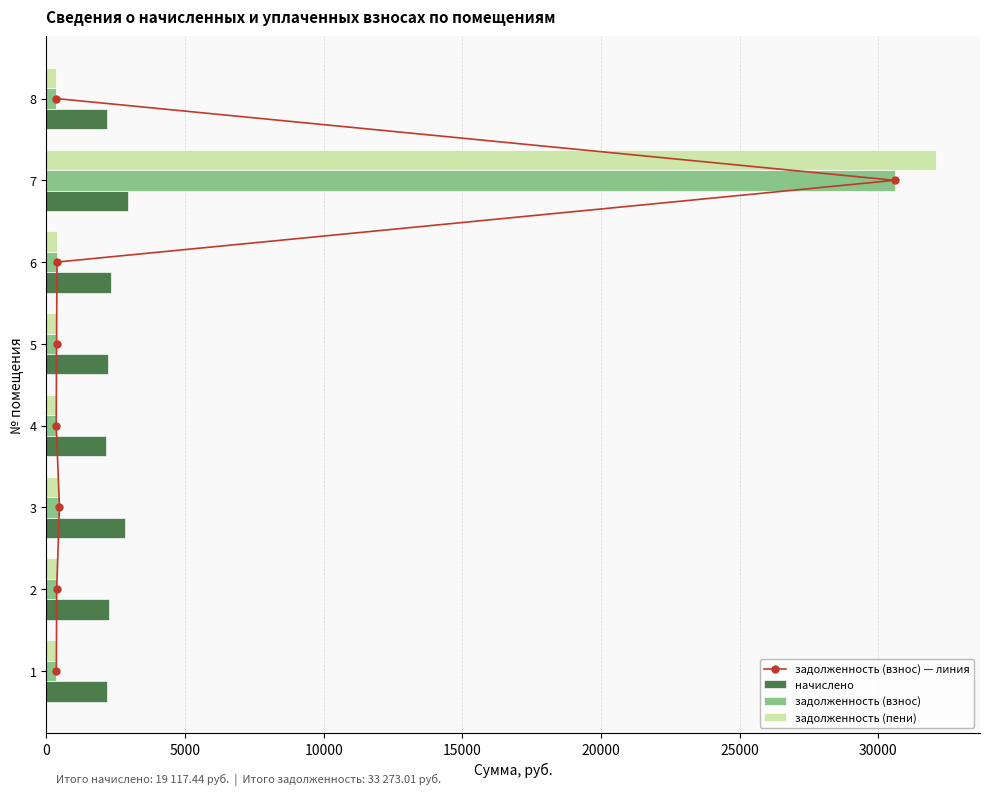

What is the sum of all начислено values?

19117.4